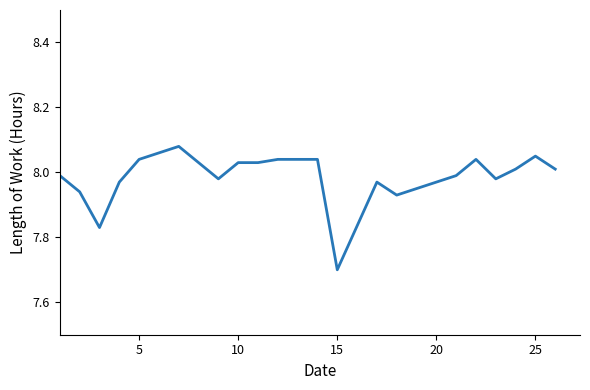

What is the difference between the maximum and minimum values?

0.4